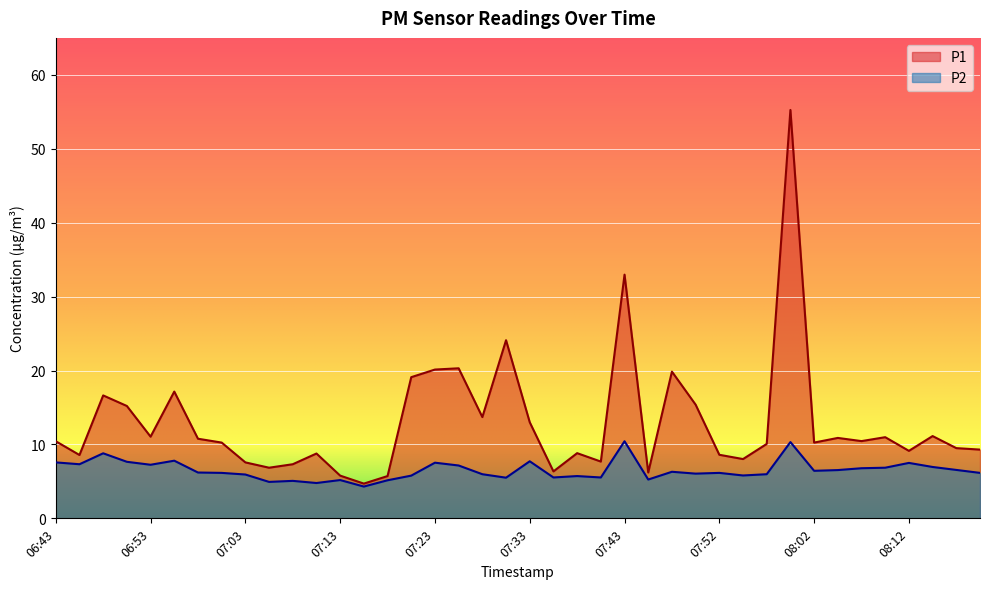

What is the difference between the highest and lowest values at 08:02?

3.8